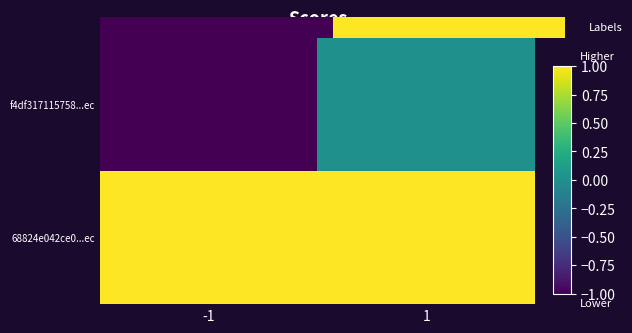

List the series in order of their peak value, highest first.

68824e042ce0...ec, f4df317115758...ec